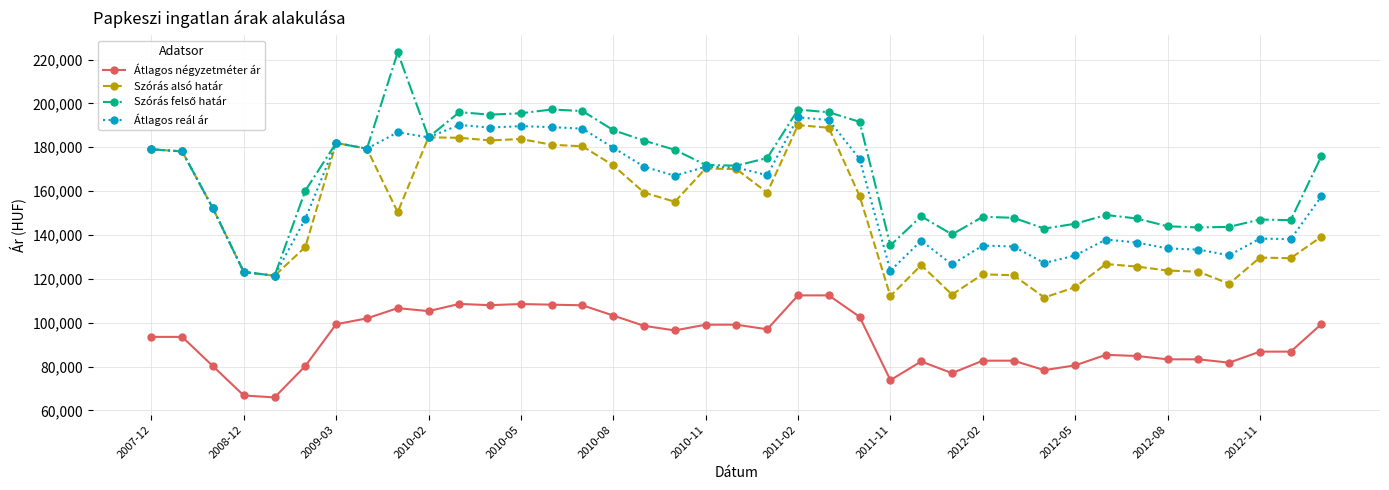

True or false: Szórás alsó határ and Átlagos négyzetméter ár intersect in this chart.

False